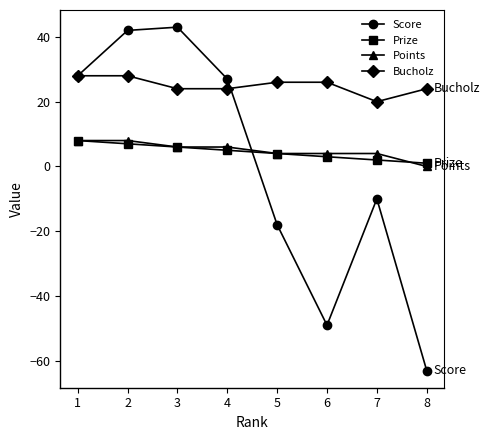

Reading left to right, extract all data points from this chart.

Score: 28	42	43	27	-18	-49	-10	-63
Prize: 8	7	6	5	4	3	2	1
Points: 8	8	6	6	4	4	4	0
Bucholz: 28	28	24	24	26	26	20	24